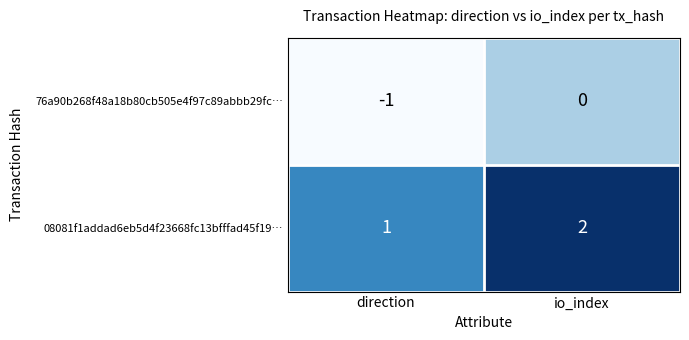

At which label does 76a90b268f48a18b80cb505e4f97c89abbb29fc… reach its minimum?

direction